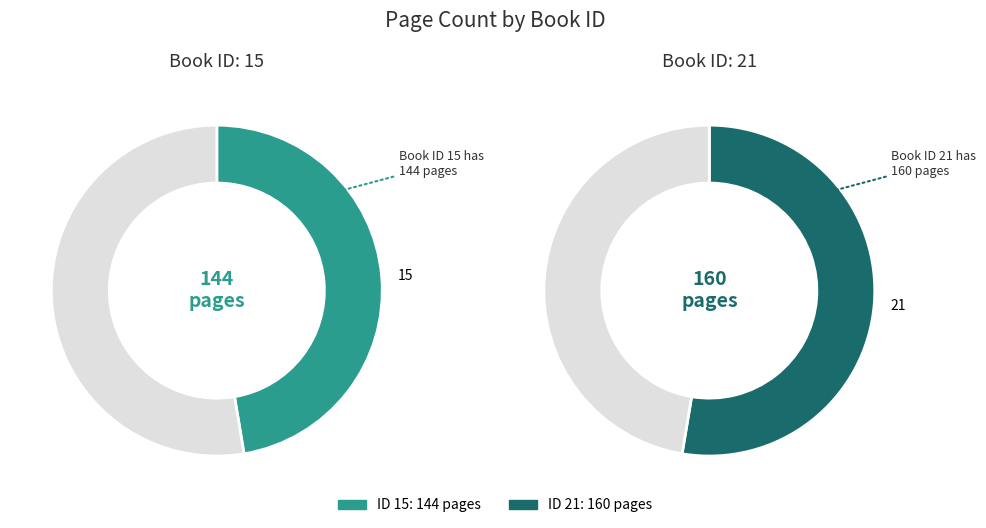

Which category has the biggest portion of the pie?

21